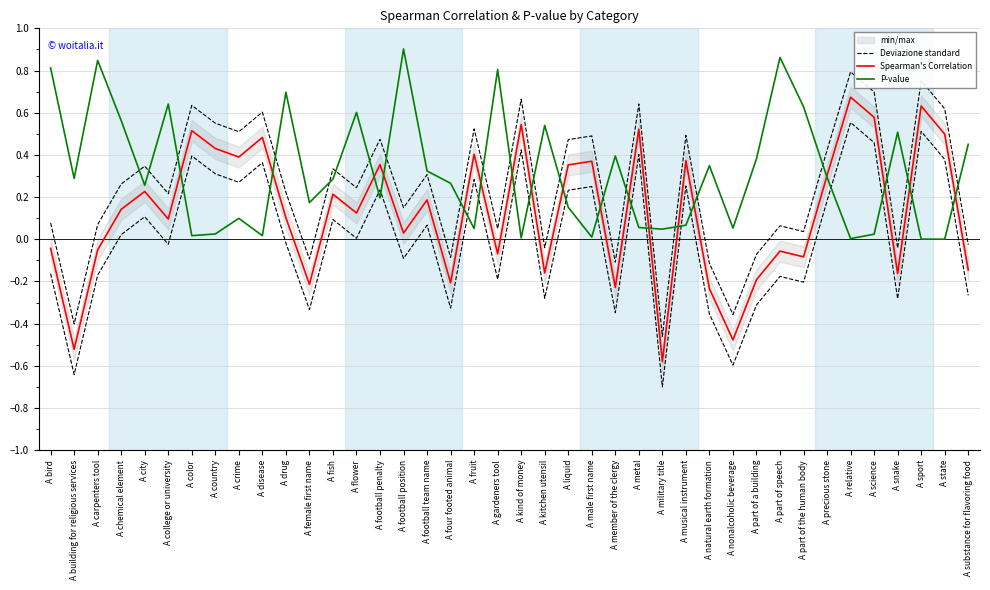

Is the value of Deviazione standard at A drug greater than the value of P-value at A carpenters tool?

No